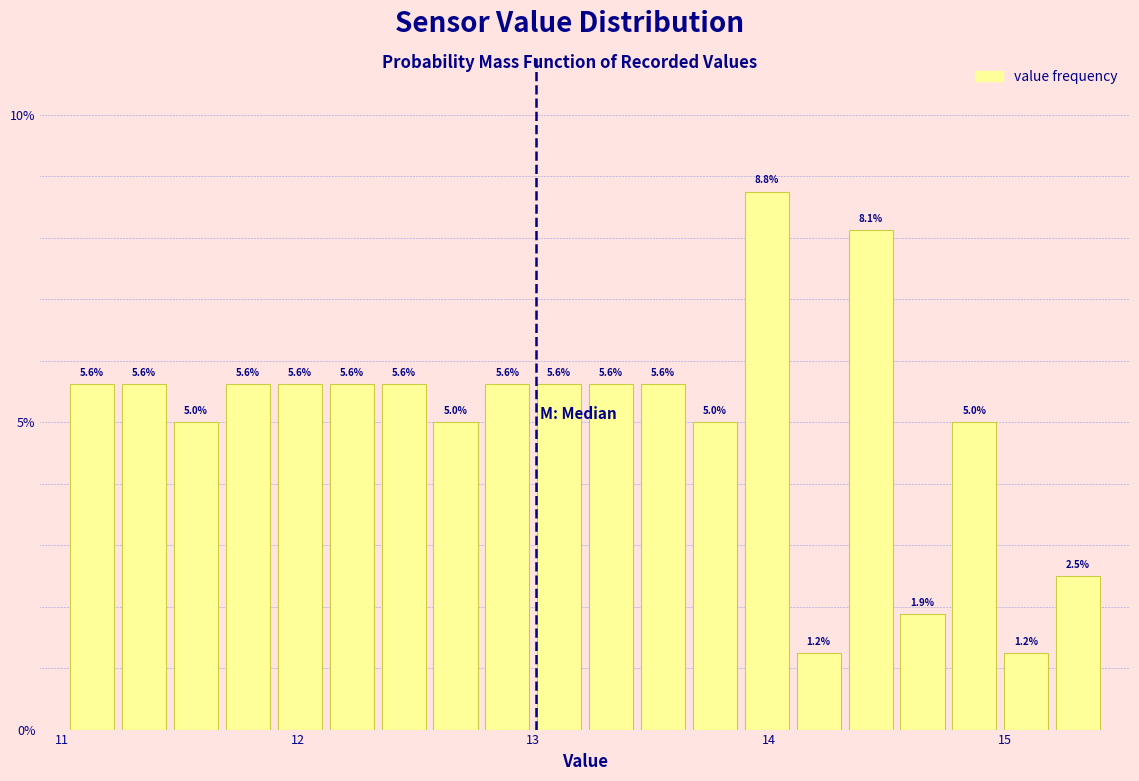

Around what value on the x-axis is the tallest bar? Give the approximate position of its centre, as read against the axis.

14.0